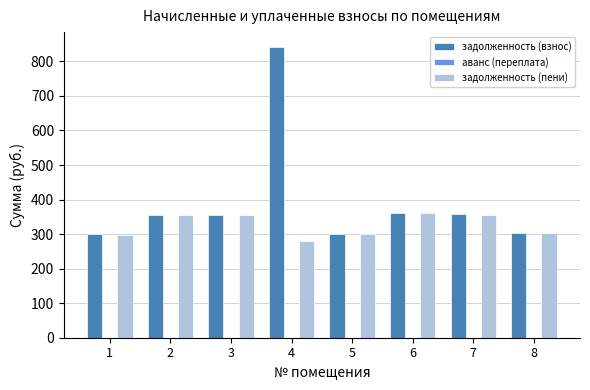

True or false: задолженность (пени) has a value of 301.8 at 8.

True